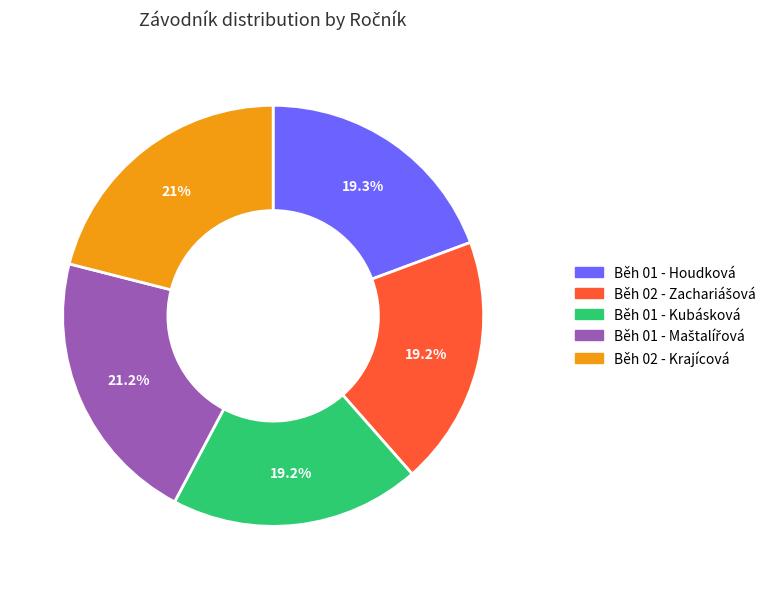

Is the sum of Běh 01 - Kubásková and Běh 01 - Houdková greater than half?

No